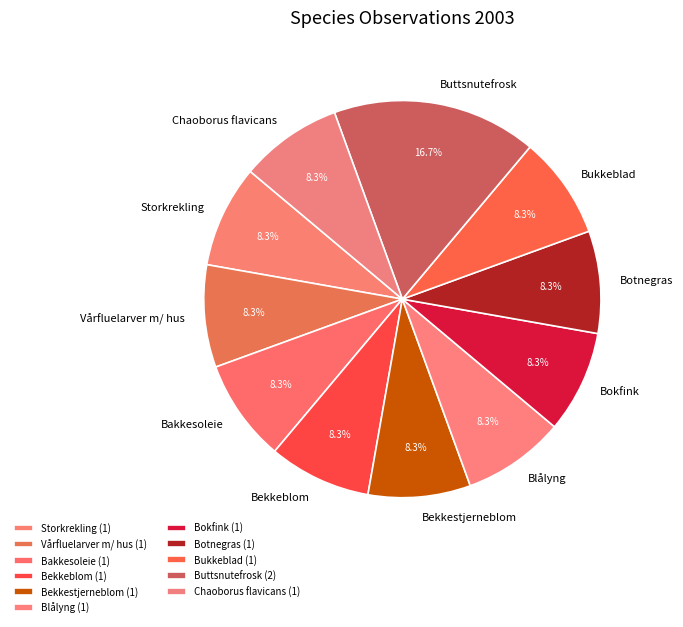

Do Botnegras and Bokfink together represent more than half of the pie?

No